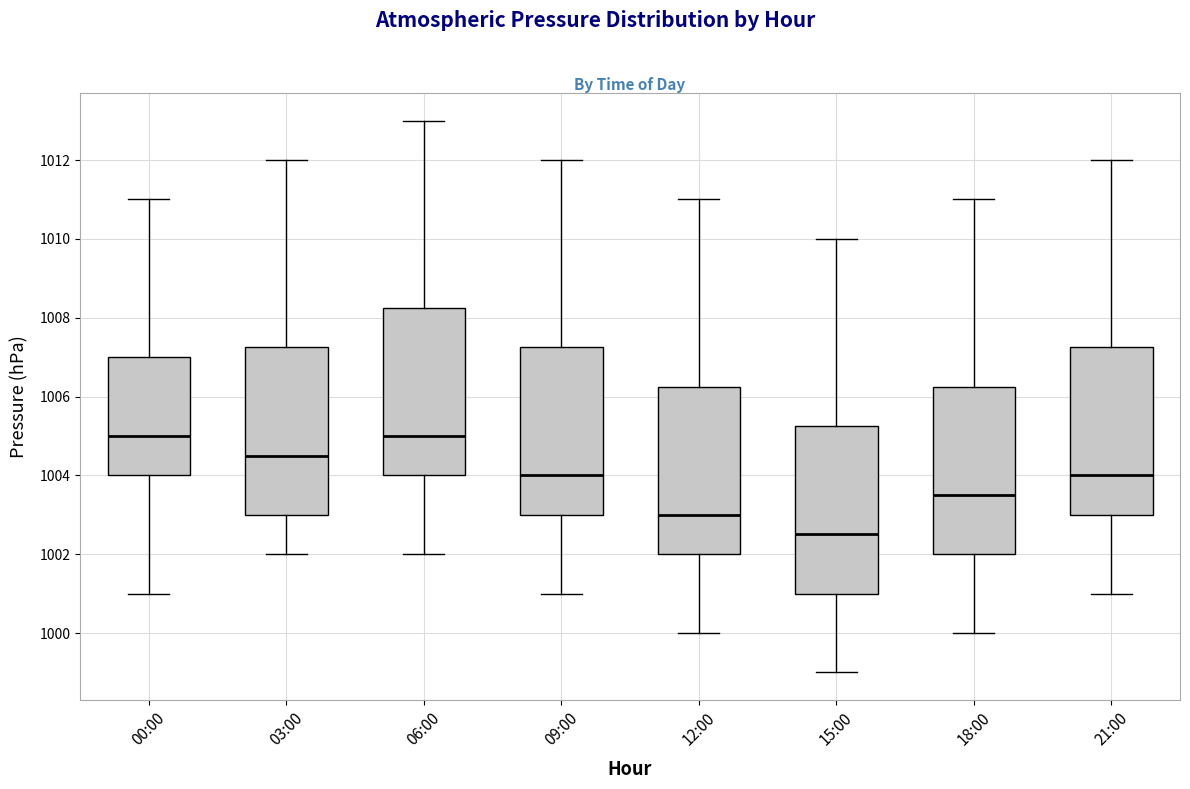

Which box's median line is the lowest?

15:00